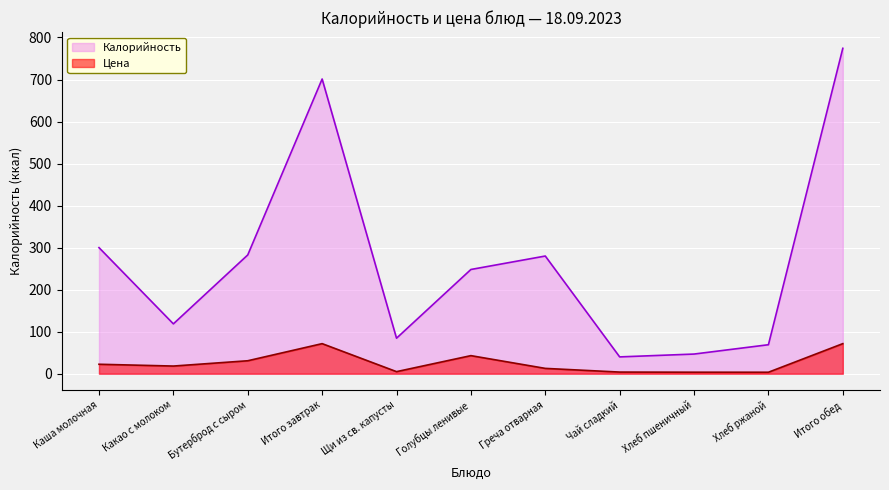

True or false: Цена has a value of 38.4 at Каша молочная.

False